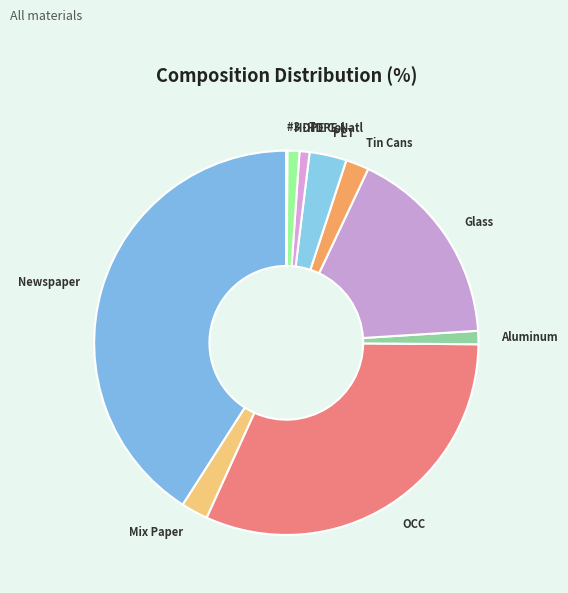

Combined, do Newspaper and Aluminum account for over 50%?

No